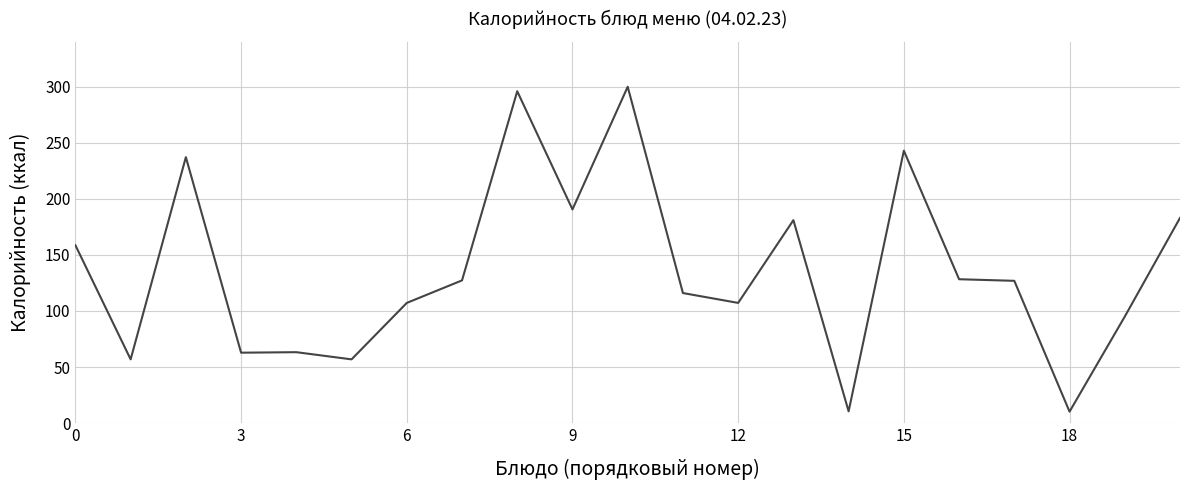

How many lines are shown in the chart?

1